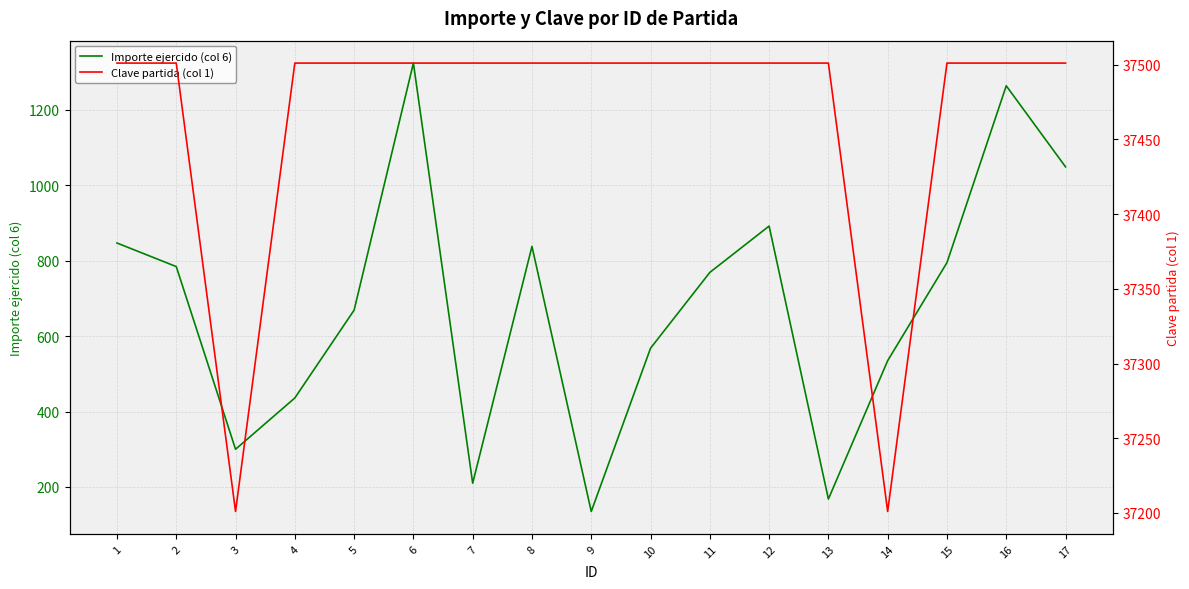

What is the difference between the Importe ejercido (col 6) values at 5 and 15?

126.0